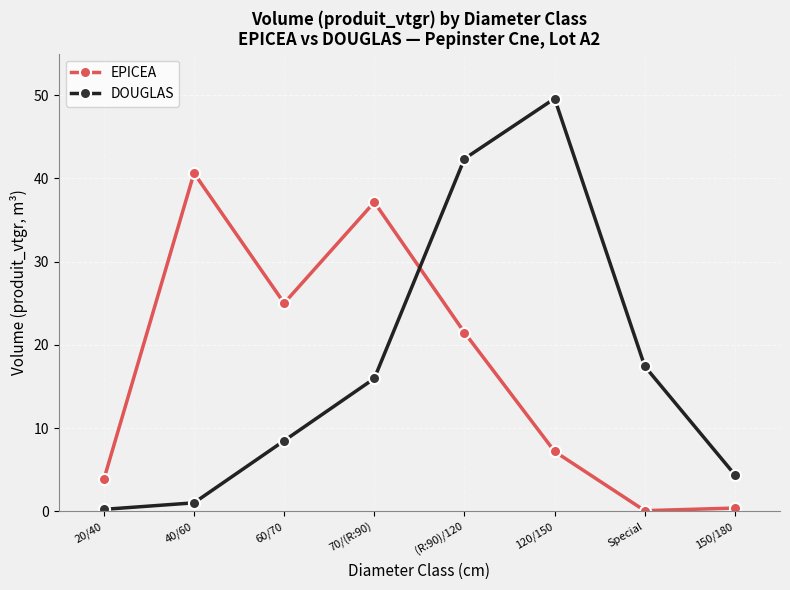

Which label corresponds to the largest value in the chart?

120/150